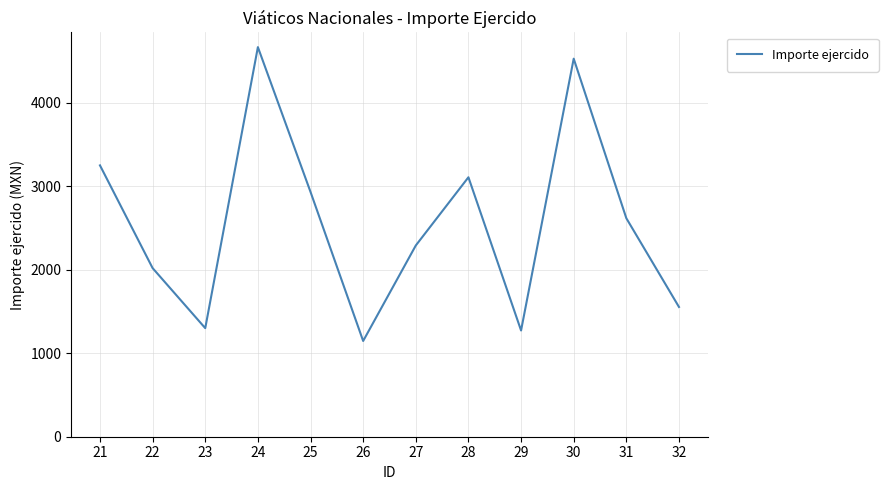

What is the sum of all values?

30675.4